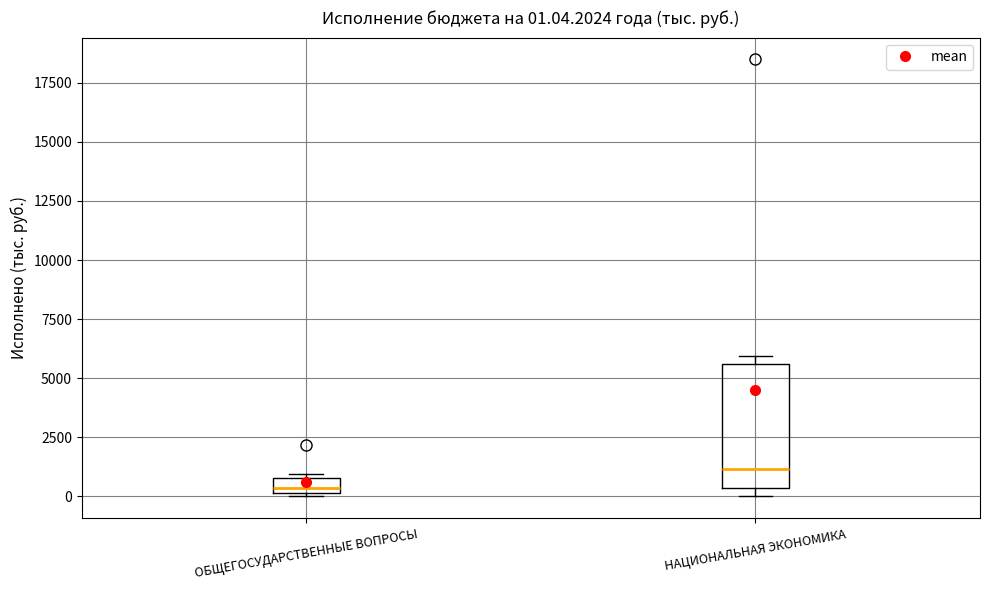

Comparing the boxes themselves (not the whiskers), which one is the tallest?

НАЦИОНАЛЬНАЯ ЭКОНОМИКА